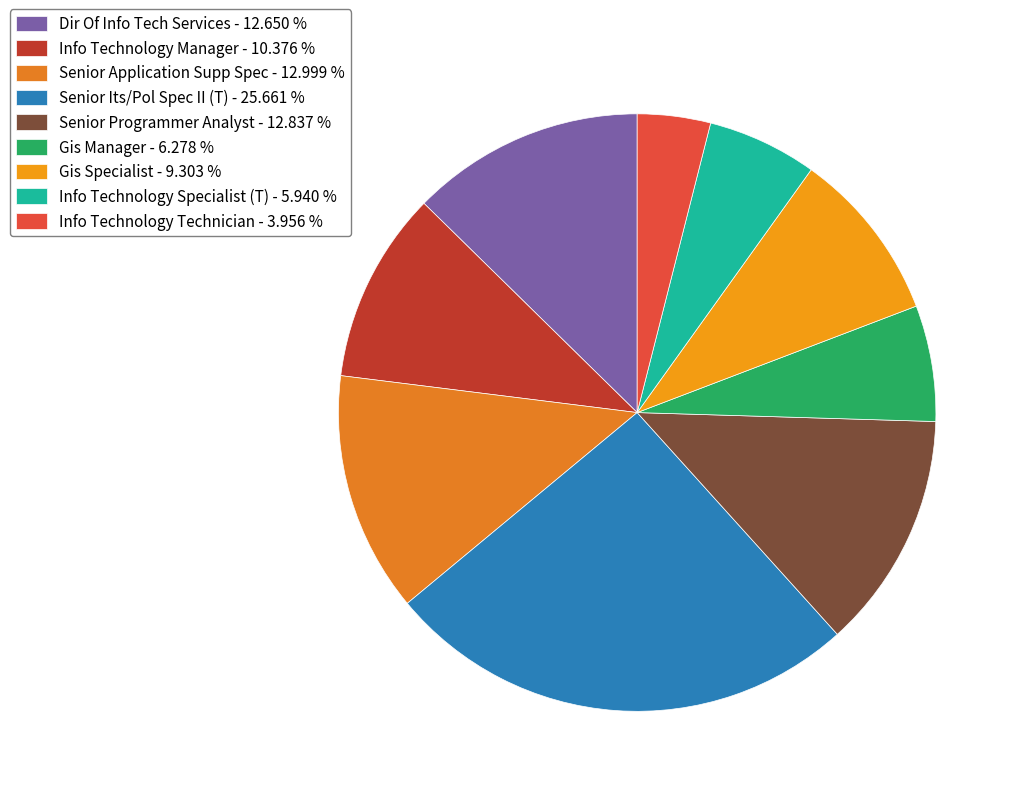

Is Info Technology Specialist (T) the majority of the pie?

No